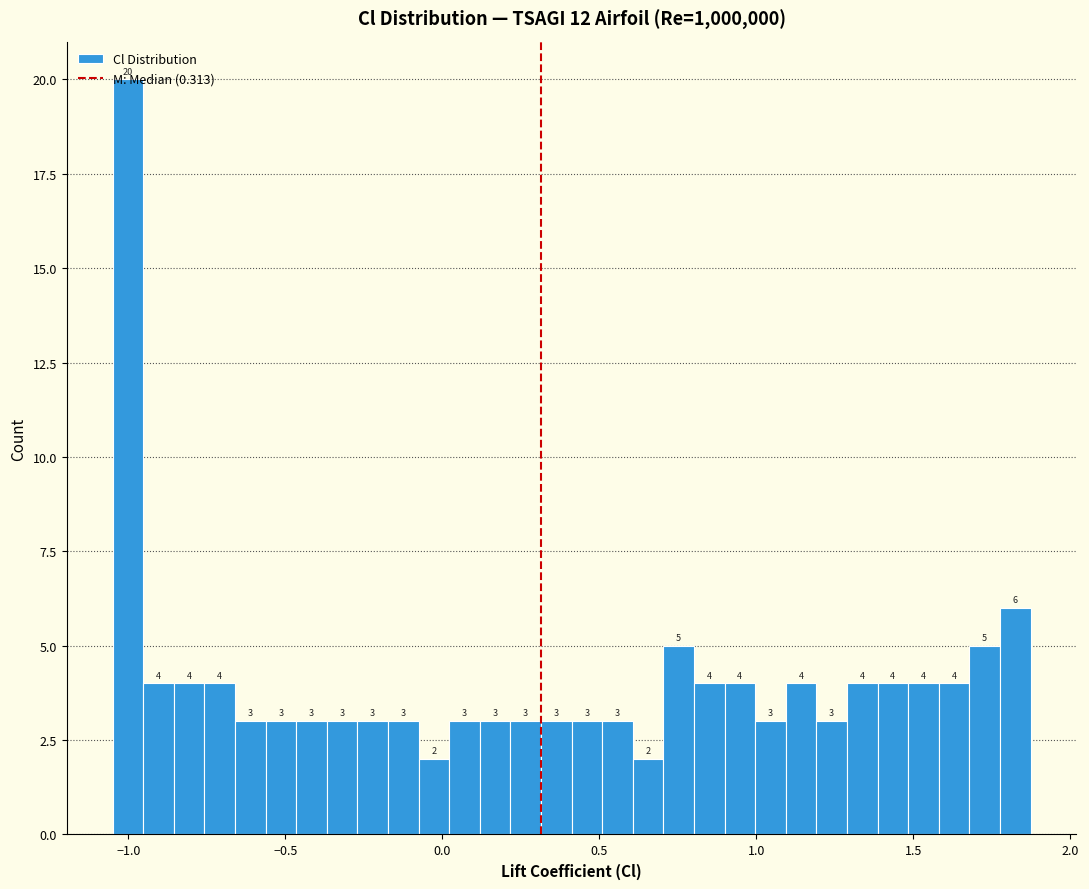

Around what value on the x-axis is the tallest bar? Give the approximate position of its centre, as read against the axis.

-1.00